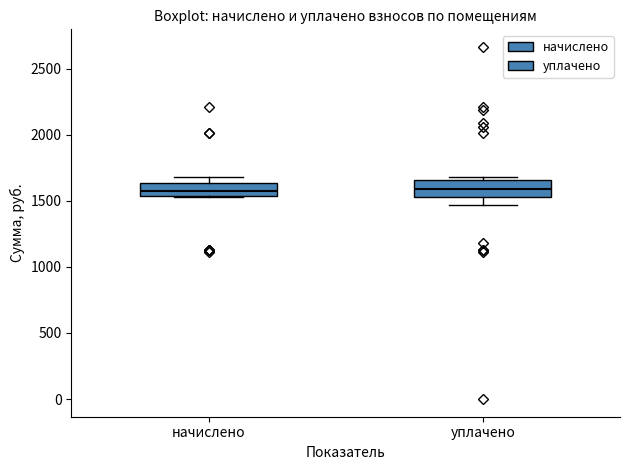

Reading left to right, transcribe this box plot: for each box, give where its median line is, the range the box spans, and where its two whiskers end, as read against the y-axis. The values are not printed on the chart, so give them approximately, as read against the axis.

начислено: median 1550 (inside the box), box 1550 to 1650, whiskers 1550 to 1700
уплачено: median 1600, box 1550 to 1650, whiskers 1450 to 1700